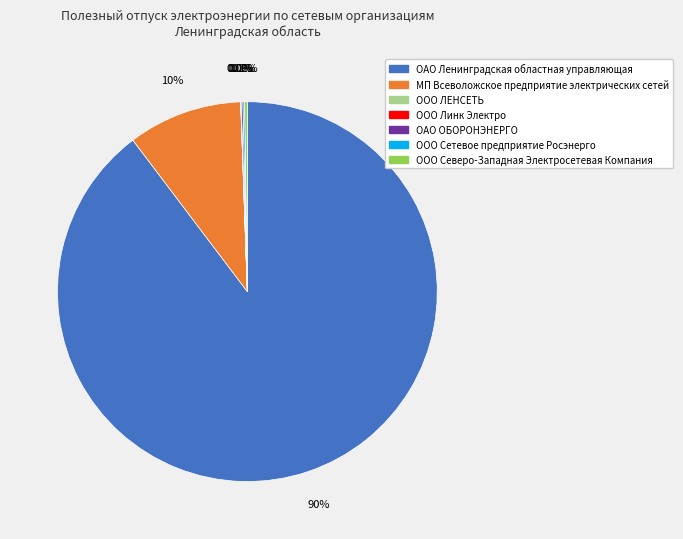

Which slice represents more than half of the pie?

ОАО Ленинградская областная управляющая